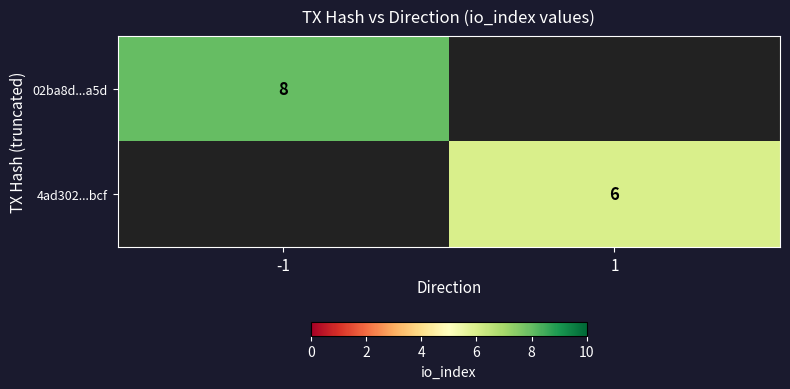

True or false: 02ba8d...a5d has a value of 8 at -1.

True